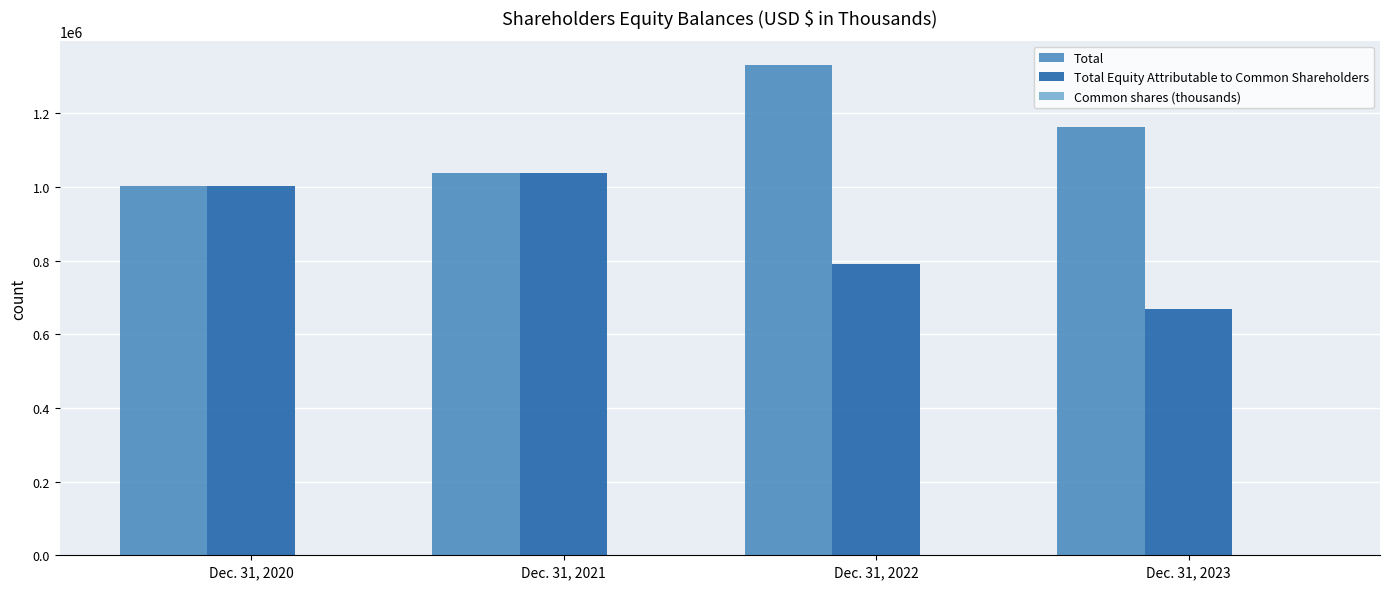

What is the greatest value displayed?

1330771